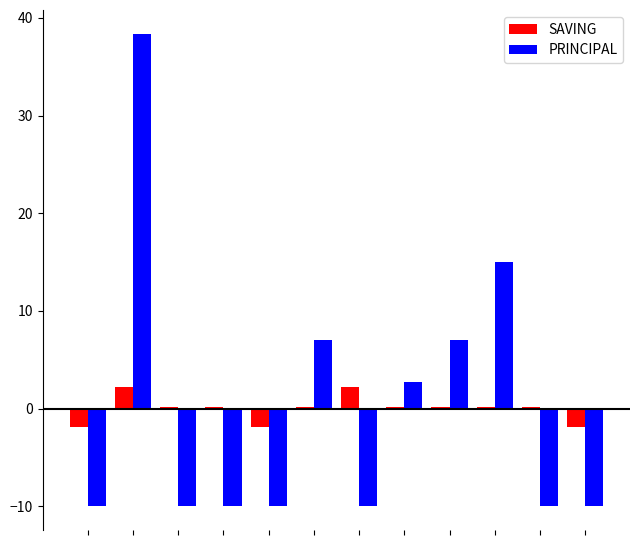

How many groups of bars are there?

12